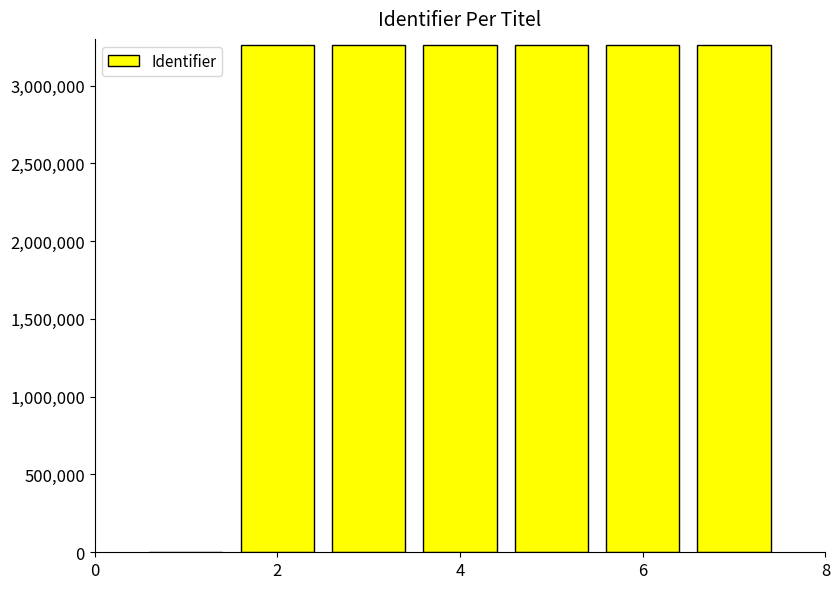

What is the sum of all values?

19555068